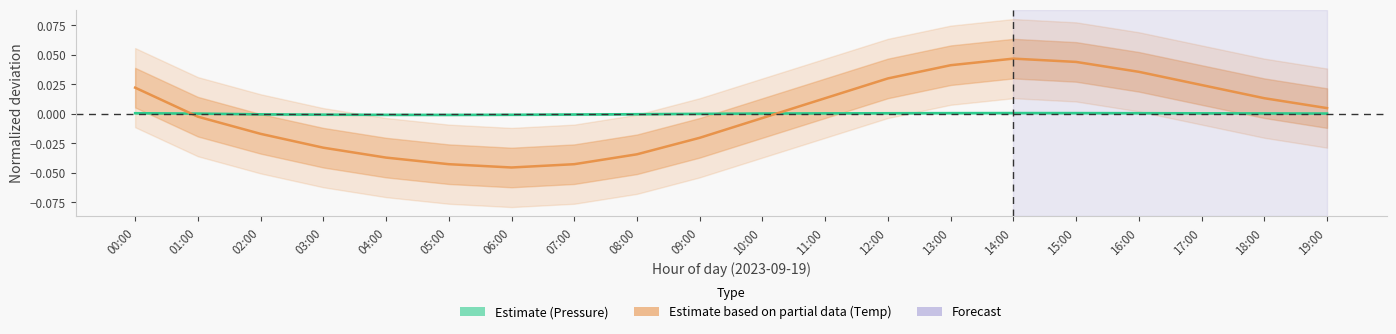

Reading left to right, list all the values displayed in this chart.

Pressure (Estimate): 00:00=0.0	01:00=0.0	02:00=-0.0	03:00=-0.0	04:00=-0.0	05:00=-0.0	06:00=-0.0	07:00=-0.0	08:00=-0.0	09:00=-0.0	10:00=0.0	11:00=0.0	12:00=0.0	13:00=0.0	14:00=0.0	15:00=0.0	16:00=0.0	17:00=0.0	18:00=0.0	19:00=0.0
Temperature (Partial): 00:00=0.0	01:00=-0.0	02:00=-0.0	03:00=-0.0	04:00=-0.0	05:00=-0.0	06:00=-0.0	07:00=-0.0	08:00=-0.0	09:00=-0.0	10:00=-0.0	11:00=0.0	12:00=0.0	13:00=0.0	14:00=0.0	15:00=0.0	16:00=0.0	17:00=0.0	18:00=0.0	19:00=0.0